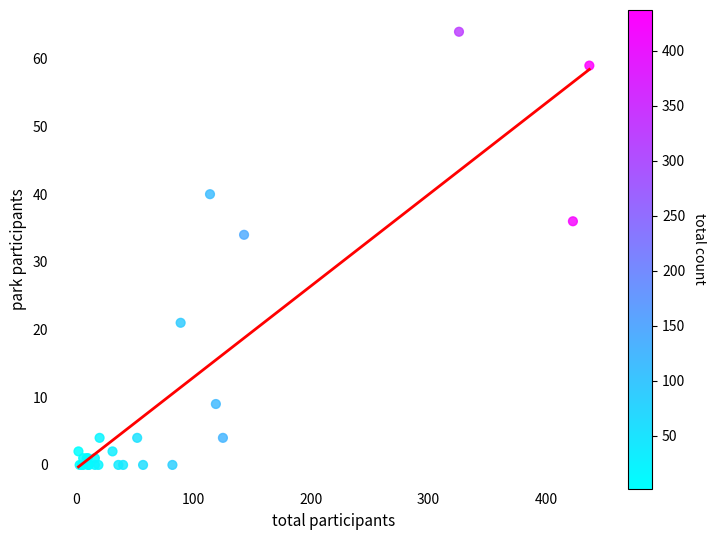

What Y value in the scatter plot is closest to 32?

34